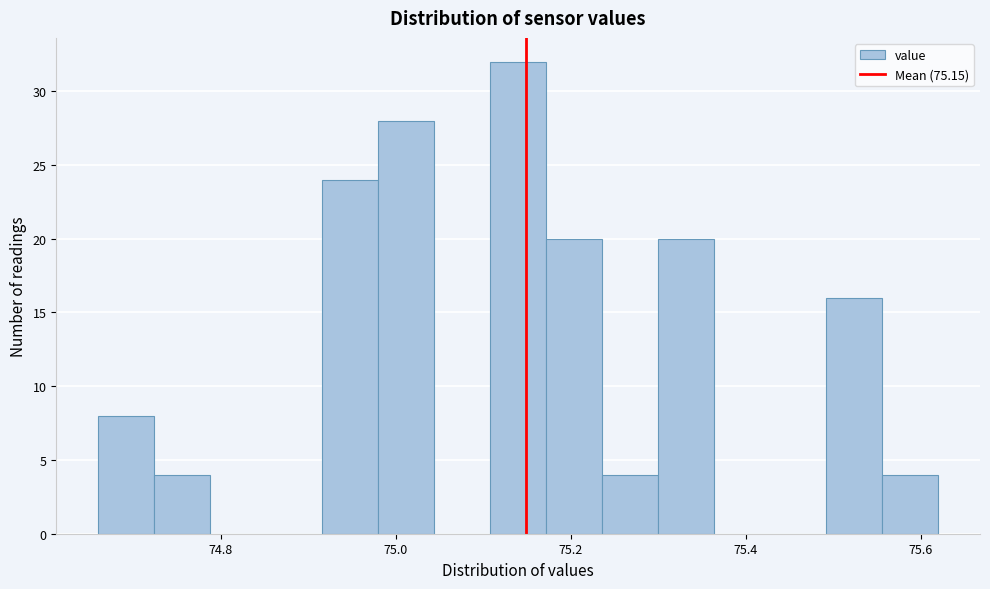

Around what value on the x-axis is the tallest bar? Give the approximate position of its centre, as read against the axis.

75.14